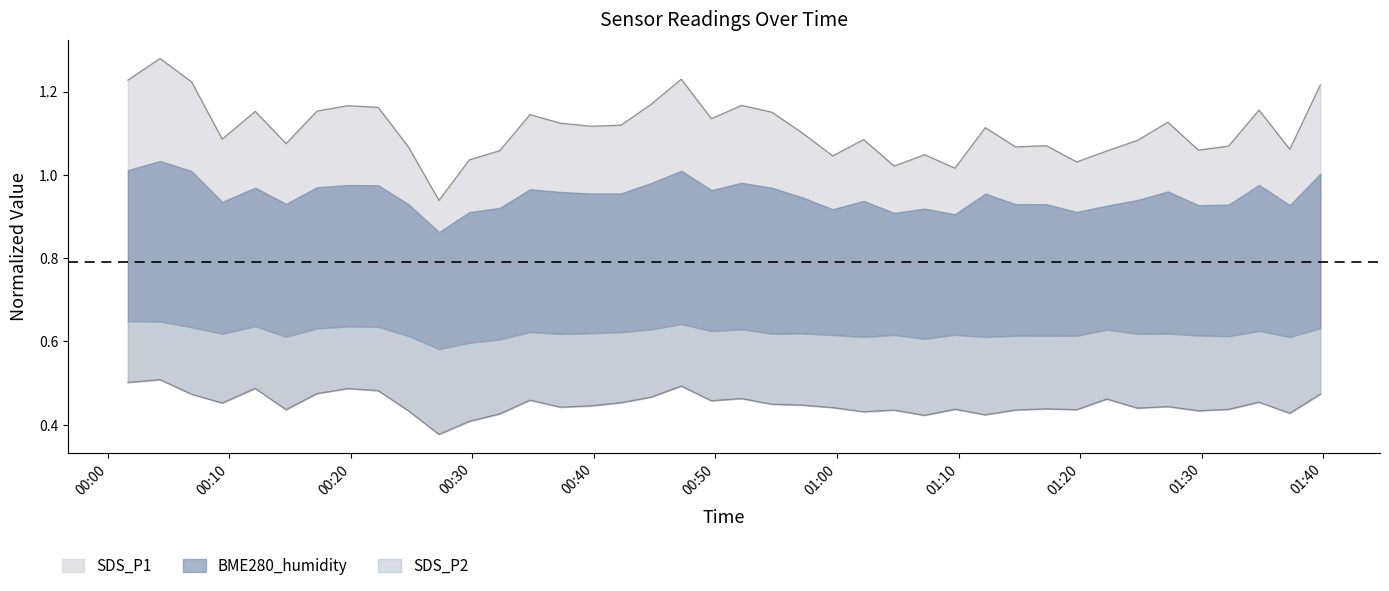

True or false: SDS_P2 and SDS_P1 cross at least once.

False